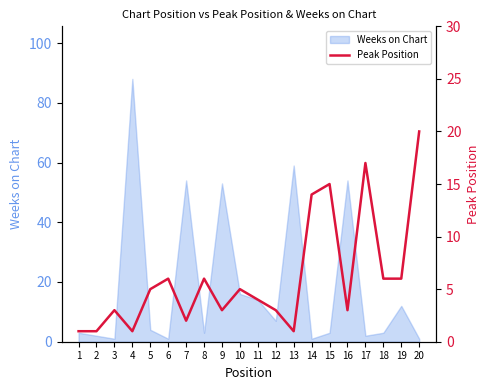

Is it true that the value at 5 is 7?

False